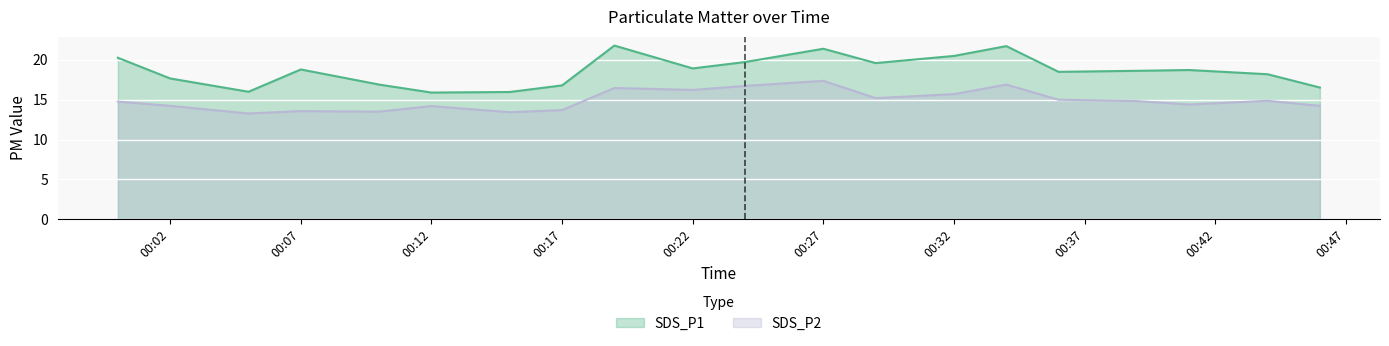

At 00:32, list the series in order from largest to smallest.

SDS_P1, SDS_P2